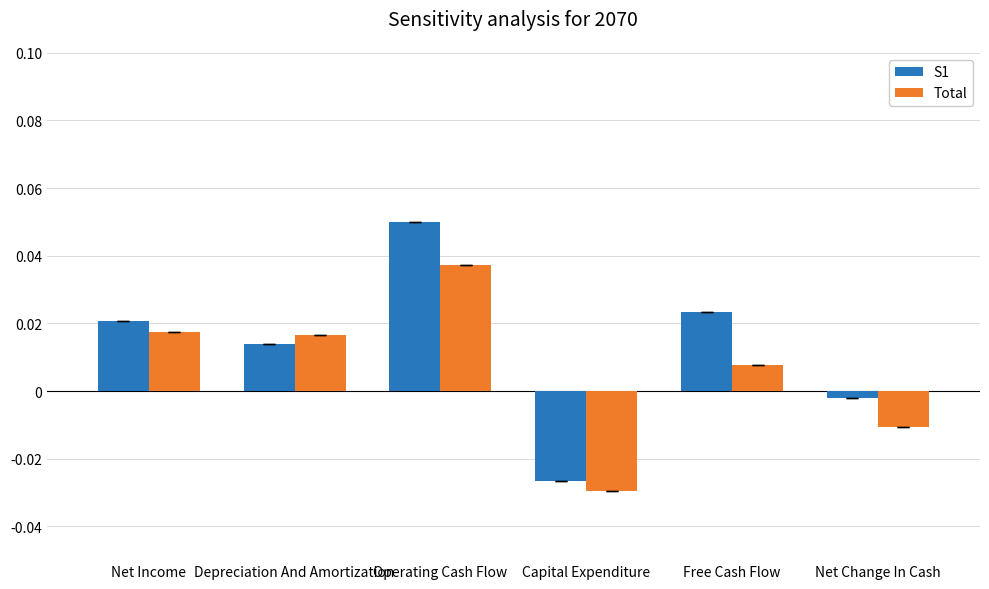

How many negative values does the Total series have?

2